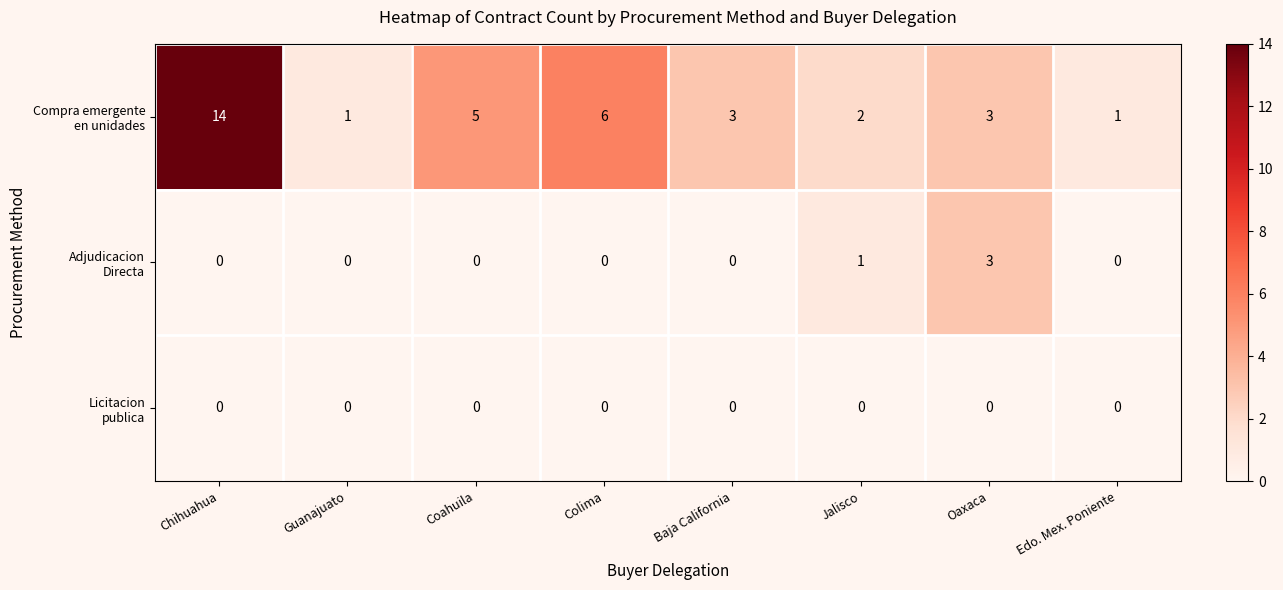

What is the greatest value displayed?

14